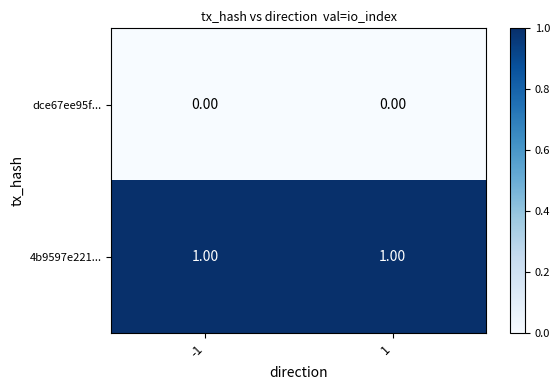

Which series has the largest total across all categories?

4b9597e221...